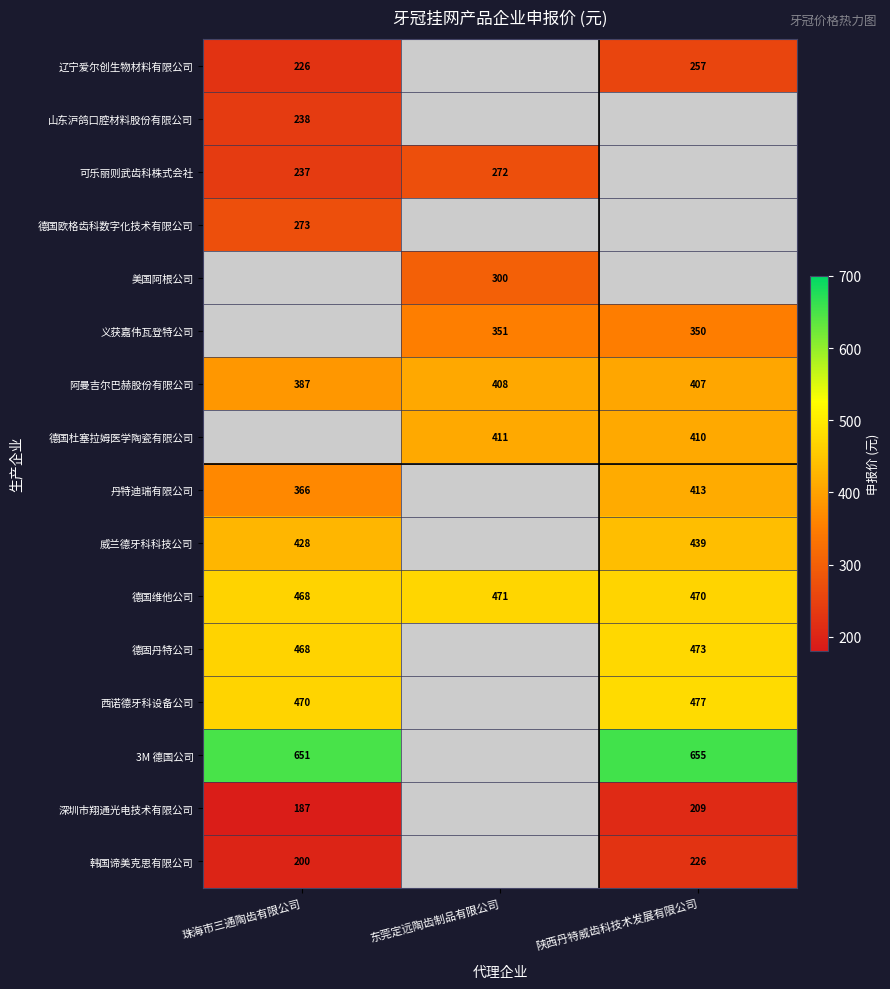

What is the difference between the highest and lowest values at 陕西丹特威齿科技术发展有限公司?

446.0